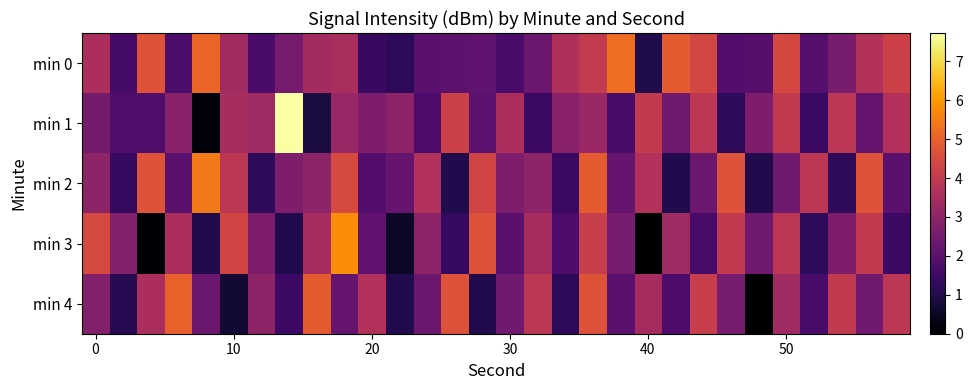

At how many categories does at least one series exceed 5?

4